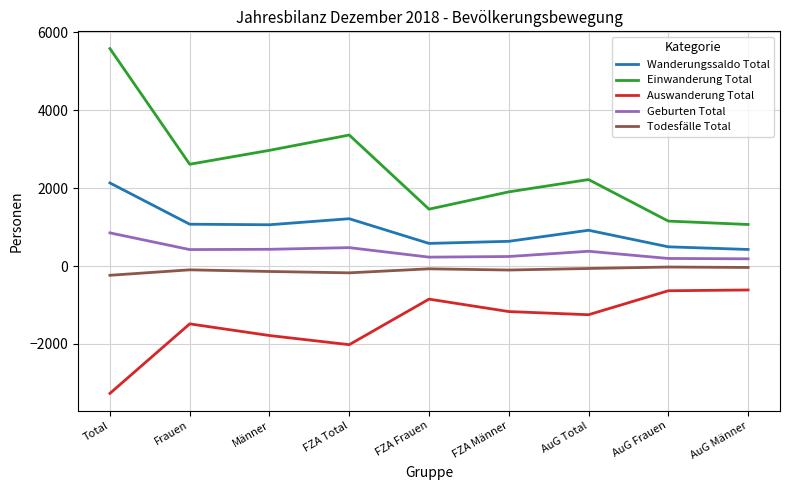

Is the value of Todesfälle Total at Frauen greater than the value of Einwanderung Total at AuG Männer?

No